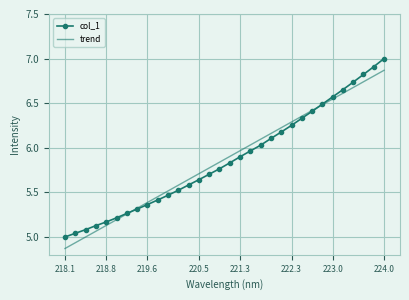

Rank the series by their maximum value, from lowest to highest.

trend, col_1